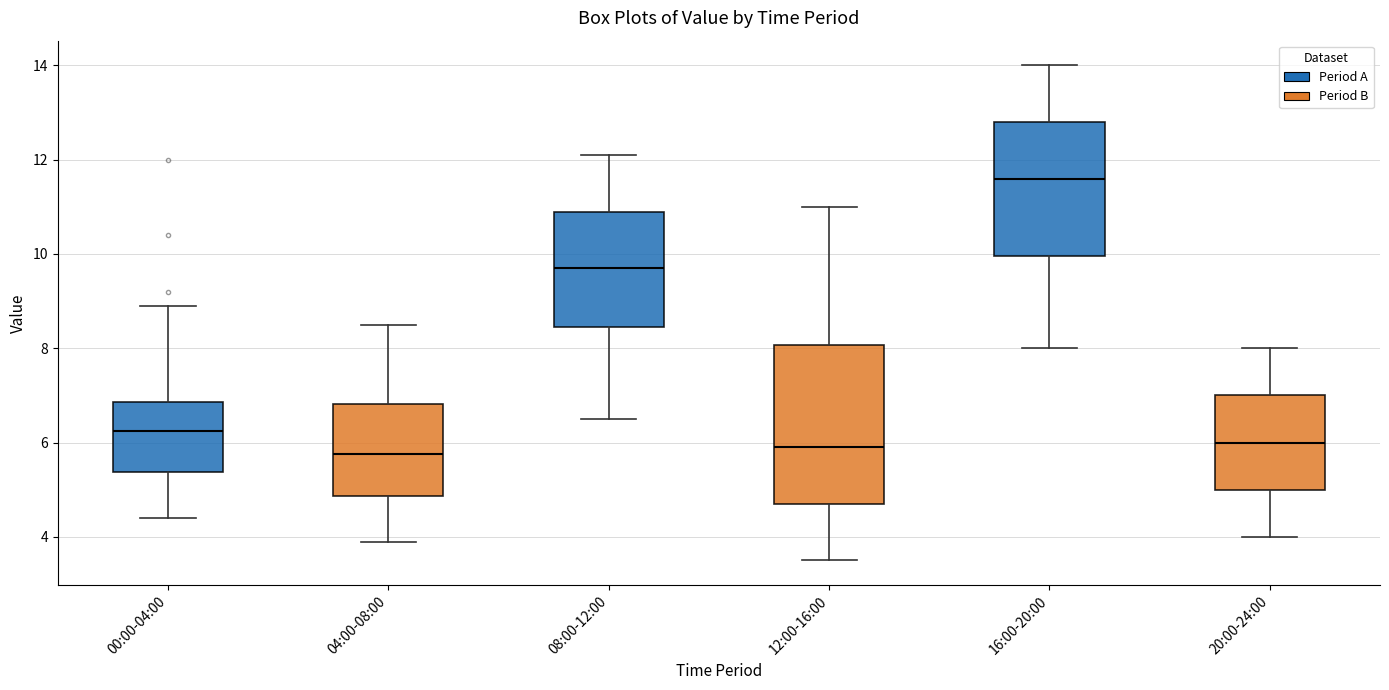

Reading left to right, read every box against the y-axis: the position of its median line, the range the box covers, and the ends of its whiskers. The values are not printed on the chart, so give them approximately, as read against the axis.

00:00-04:00: median 6.2, box 5.4 to 6.8, whiskers 4.4 to 9.0
04:00-08:00: median 5.8, box 4.8 to 6.8, whiskers 4.0 to 8.6
08:00-12:00: median 9.8, box 8.4 to 11.0, whiskers 6.6 to 12.2
12:00-16:00: median 6.0, box 4.8 to 8.0, whiskers 3.6 to 11.0
16:00-20:00: median 11.6, box 10.0 to 12.8, whiskers 8.0 to 14.0
20:00-24:00: median 6.0, box 5.0 to 7.0, whiskers 4.0 to 8.0